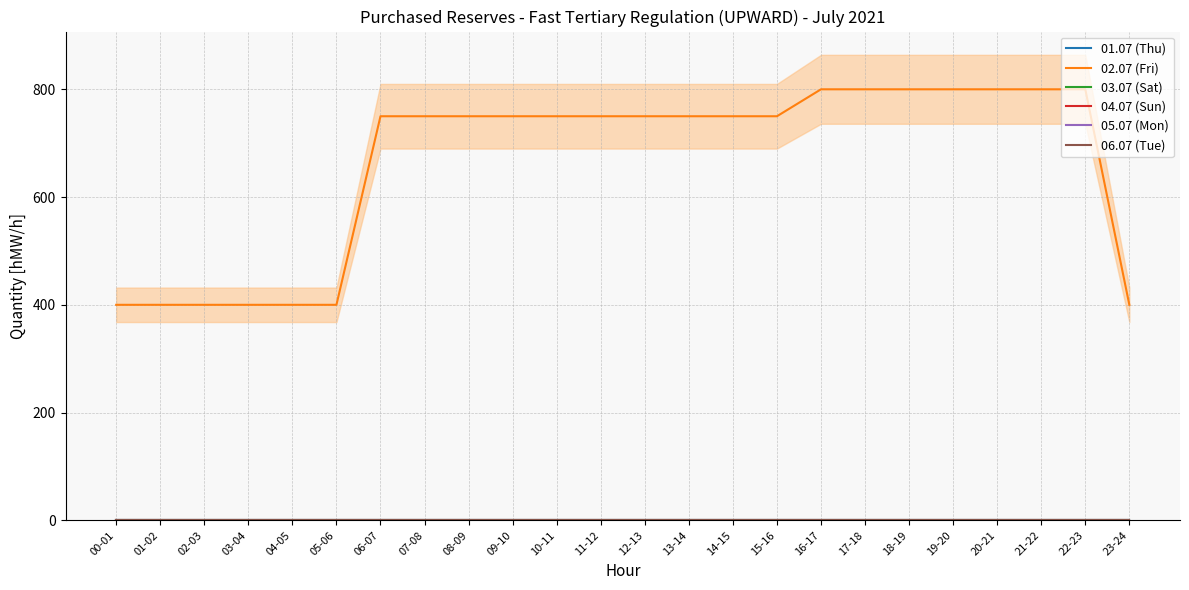

Count the number of categories in the chart.

24